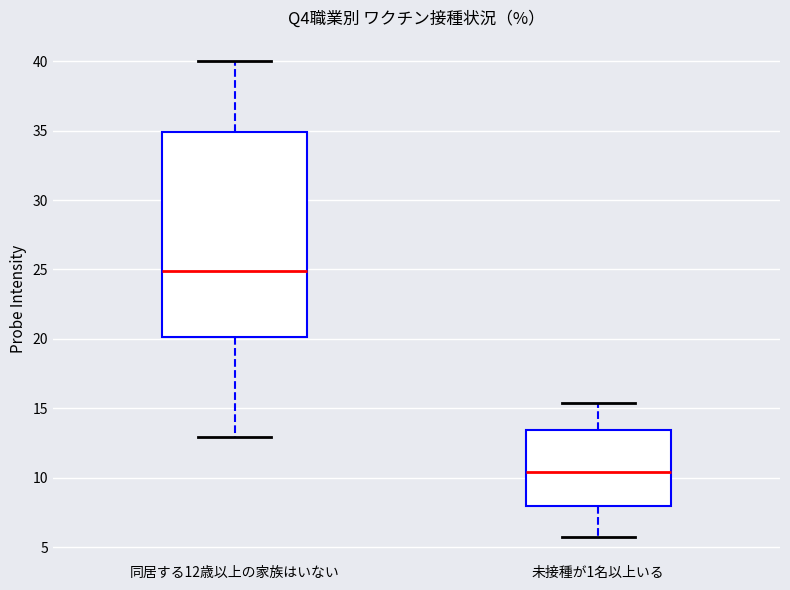

Reading left to right, read every box against the y-axis: the position of its median line, the range the box covers, and the ends of its whiskers. The values are not printed on the chart, so give them approximately, as read against the axis.

同居する12歳以上の家族はいない: median 25.0, box 20.0 to 35.0, whiskers 13.0 to 40.0
未接種が1名以上いる: median 10.5, box 8.0 to 13.5, whiskers 5.5 to 15.5